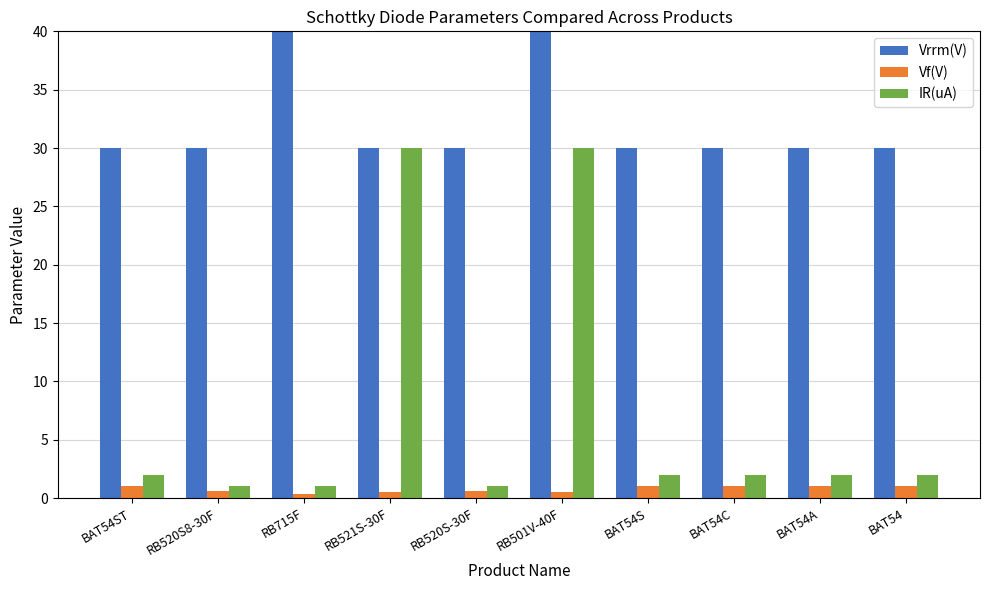

The value of Vf(V) at RB520S8-30F is 0.6. True or false?

True